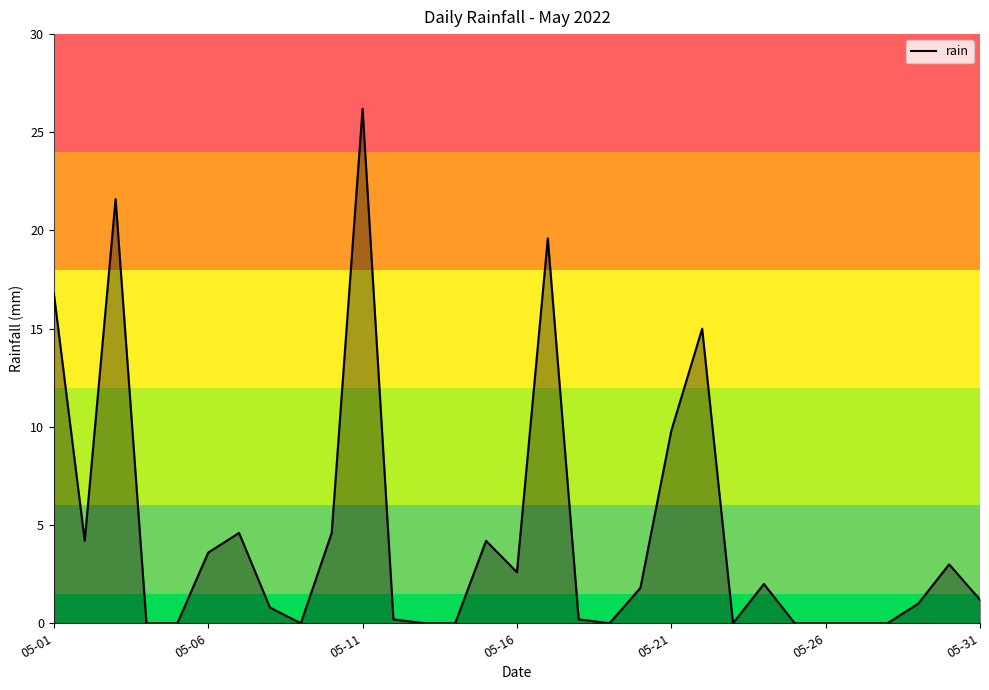

Reading right to left, extract all data points from this chart.

1.2	3.0	1.0	0.0	0.0	0.0	0.0	2.0	0.0	15.0	9.8	1.8	0.0	0.2	19.6	2.6	4.2	0.0	0.0	0.2	26.2	4.6	0.0	0.8	4.6	3.6	0.0	0.0	21.6	4.2	16.8